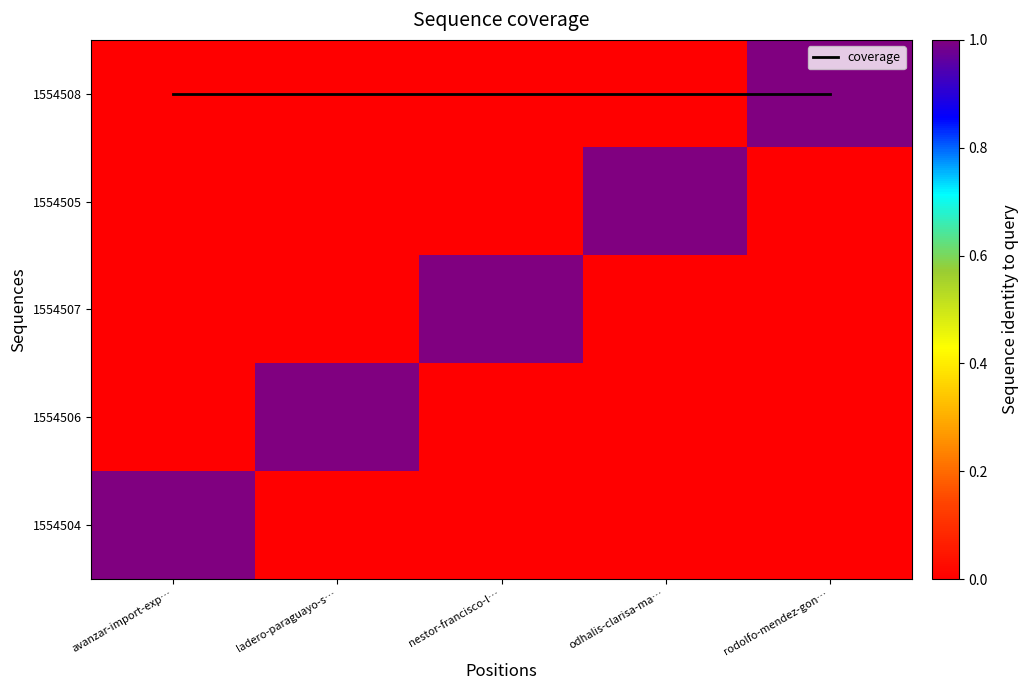

What is the difference between the maximum and second lowest values in the 1554504 series?

1